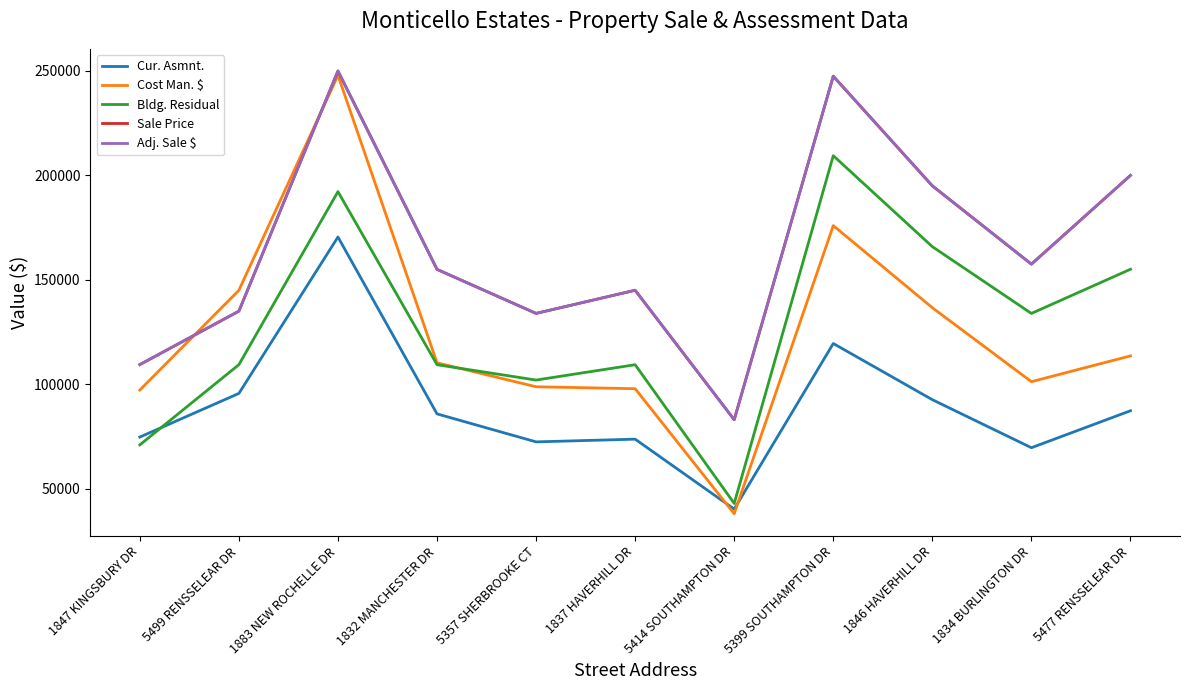

Where is Sale Price nearest to the value 166500?

1834 BURLINGTON DR